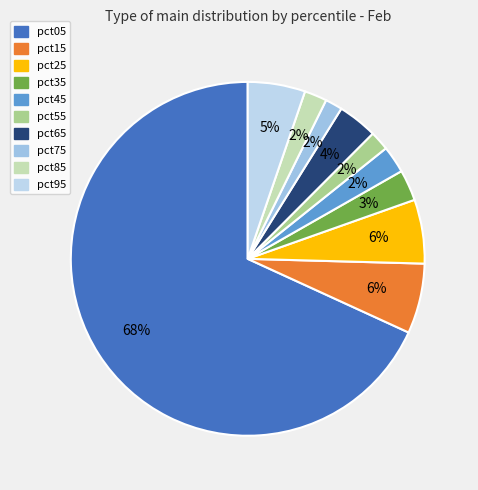

True or false: pct45 accounts for 2% of the total.

True